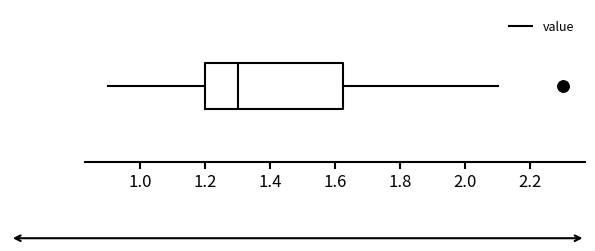

Where does the right whisker of the box end on the x-axis? The values are not printed on the chart, so give them approximately, as read against the axis.

2.10